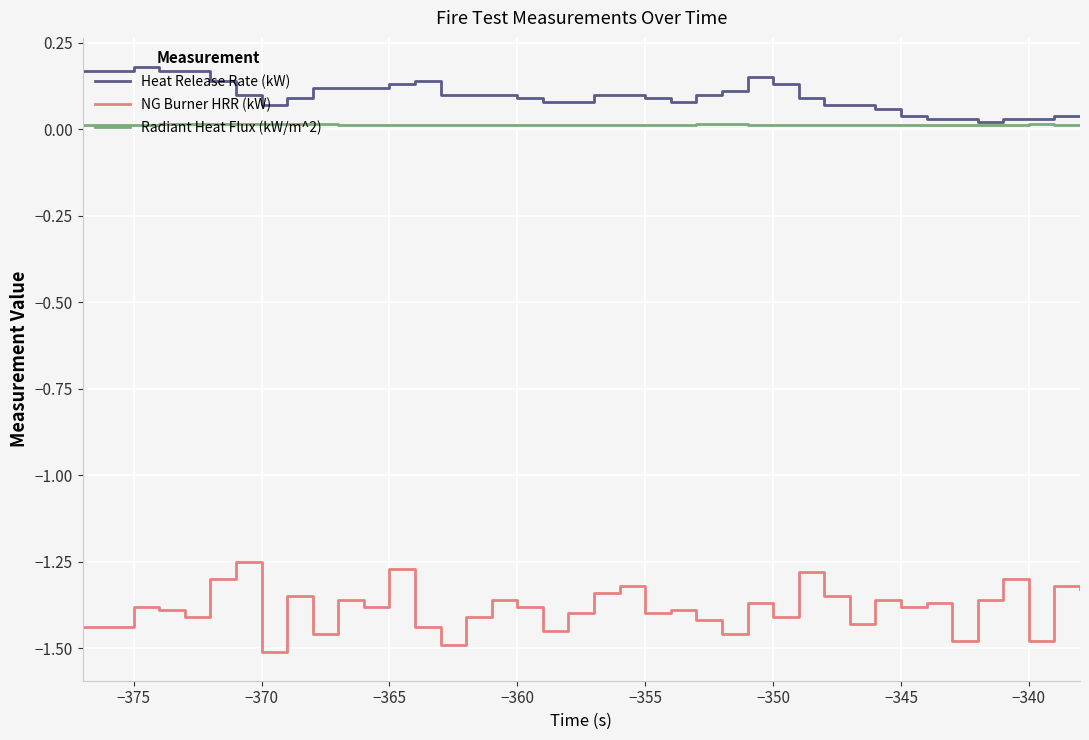

Which series has the largest total across all categories?

Heat Release Rate (kW)